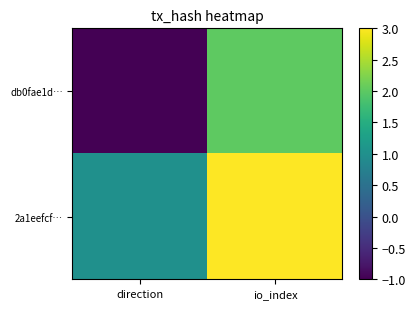

Reading right to left, what are all the values shown in this chart?

db0fae1d…: io_index=2	direction=-1
2a1eefcf…: io_index=3	direction=1